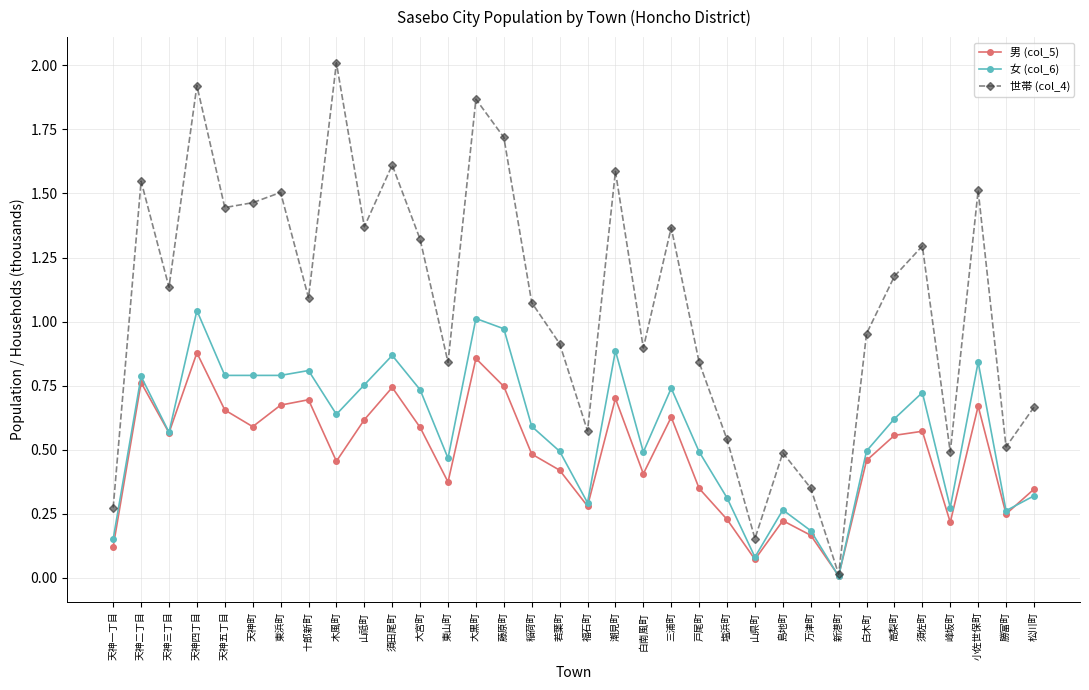

What is the sum of the 世帯 (col_4) values at 福石町 and 高梨町?

1.8